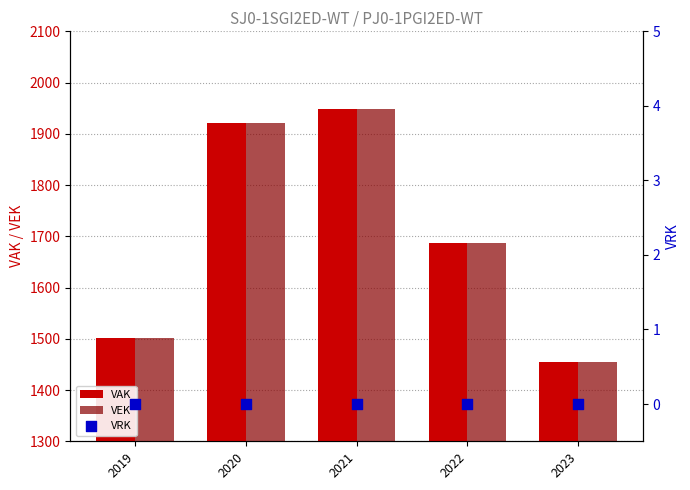

At which category is the sum across all series the highest?

2021